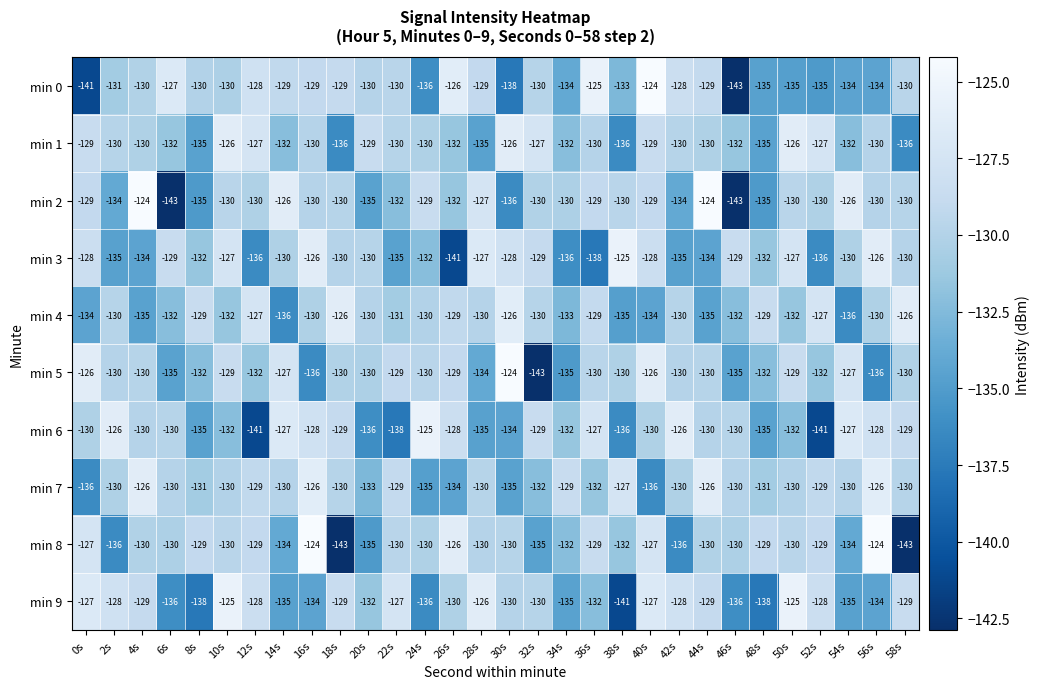

What is the average value of the min 5 series?

-131